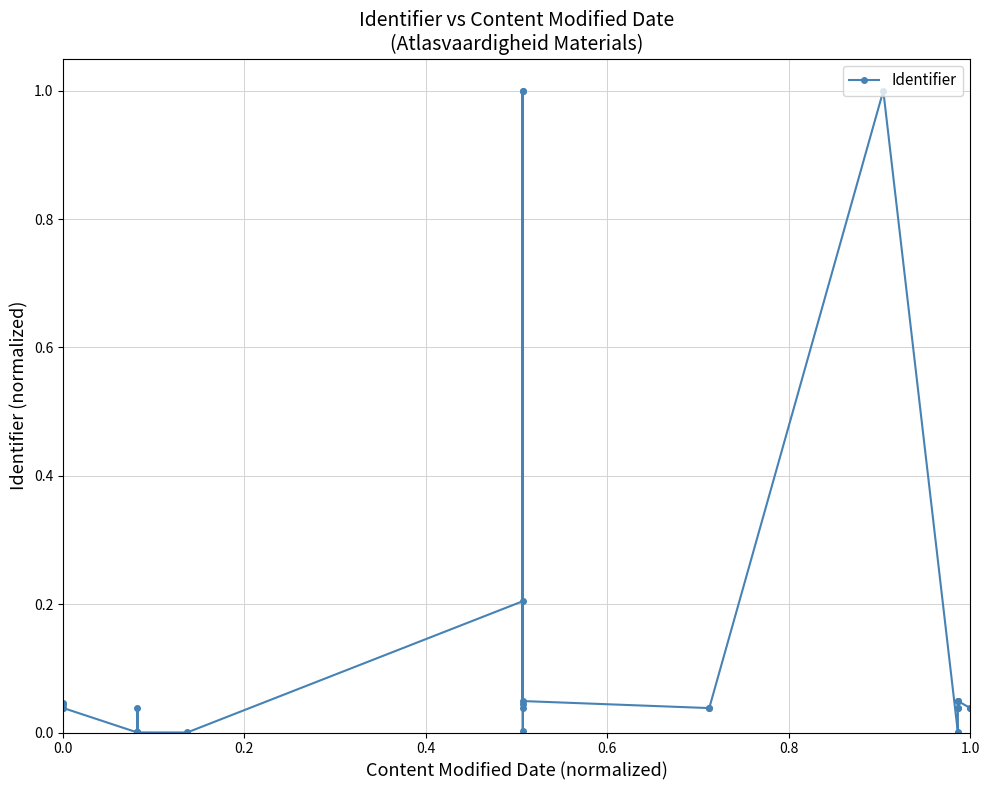

True or false: the data shows 0.0 at 7.

False